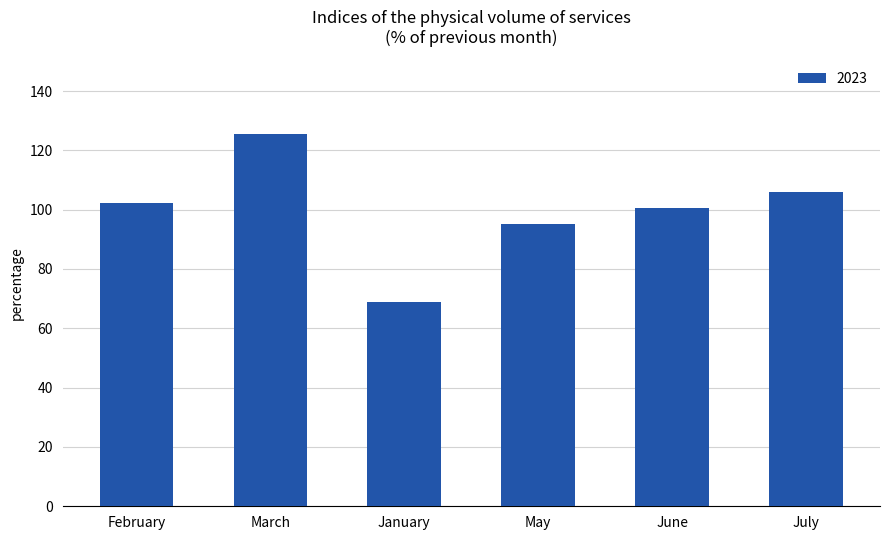

What is the sum of all values?

598.3